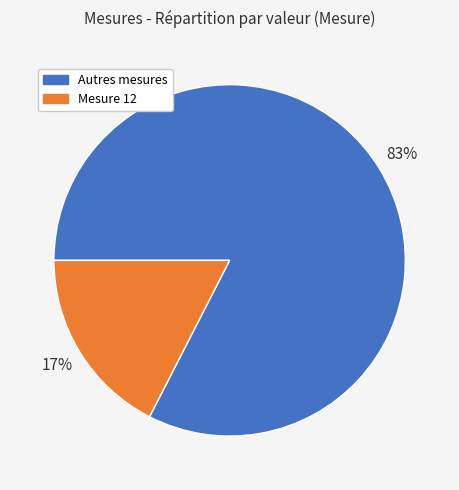

To the nearest percent, what portion does Mesure 12 represent?

17%